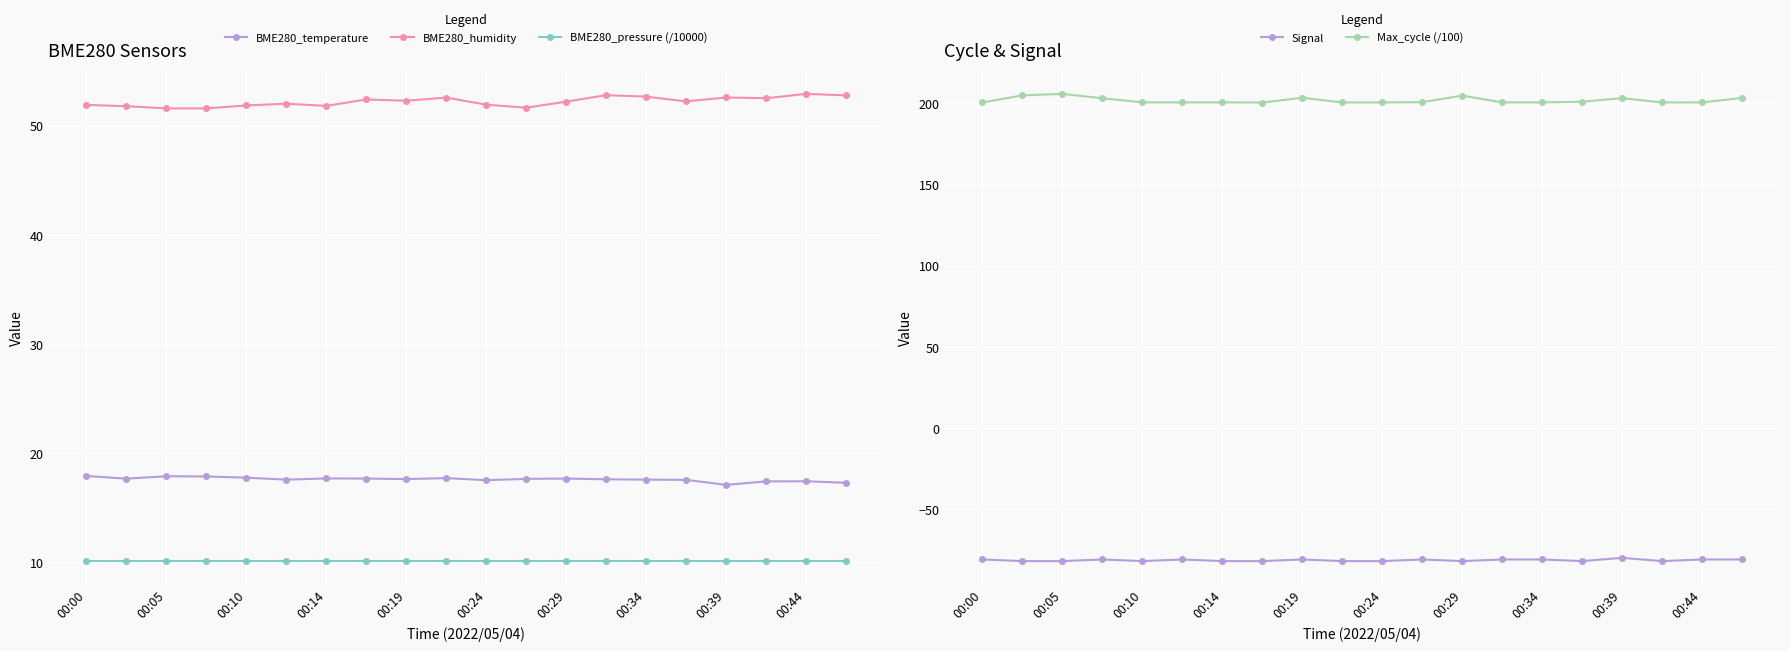

What is the maximum value shown in the chart?

205.8